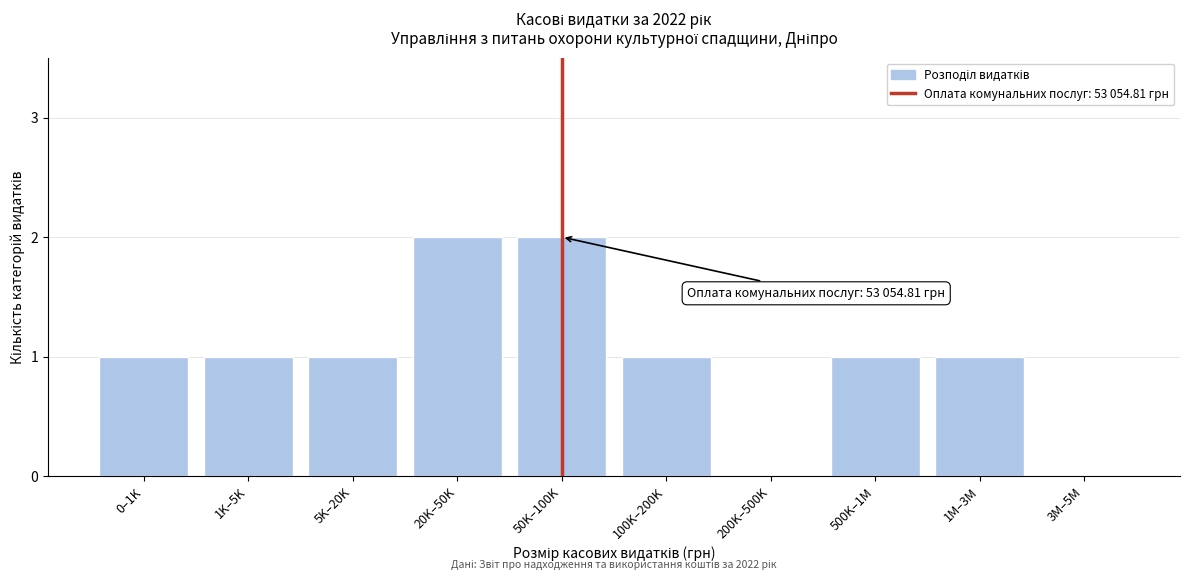

Reading left to right, list all the values displayed in this chart.

0–1K=1	1K–5K=1	5K–20K=1	20K–50K=2	50K–100K=2	100K–200K=1	200K–500K=0	500K–1M=1	1M–3M=1	3M–5M=0